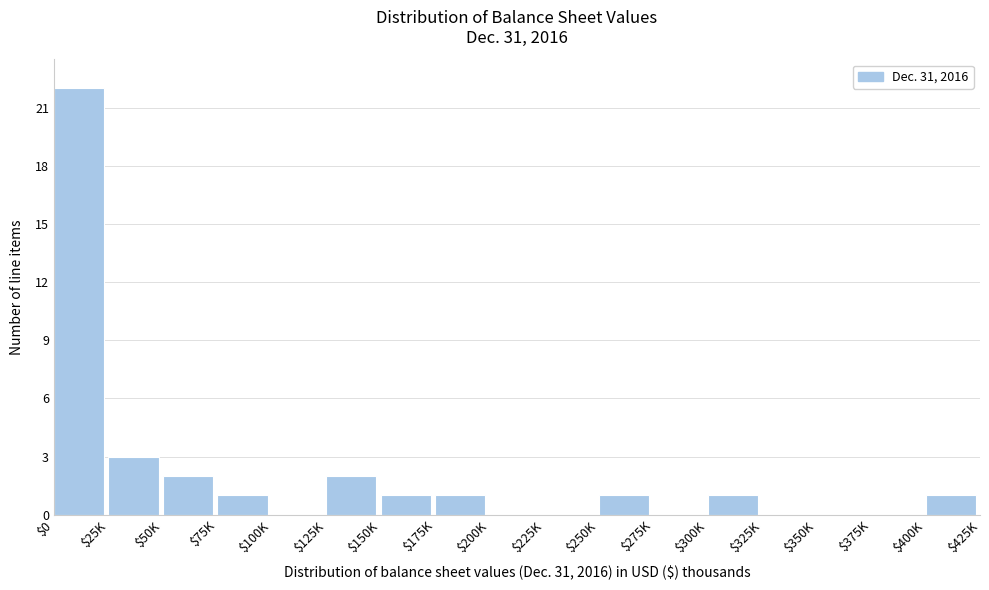

Is it true that the value at $350K is 0?

True